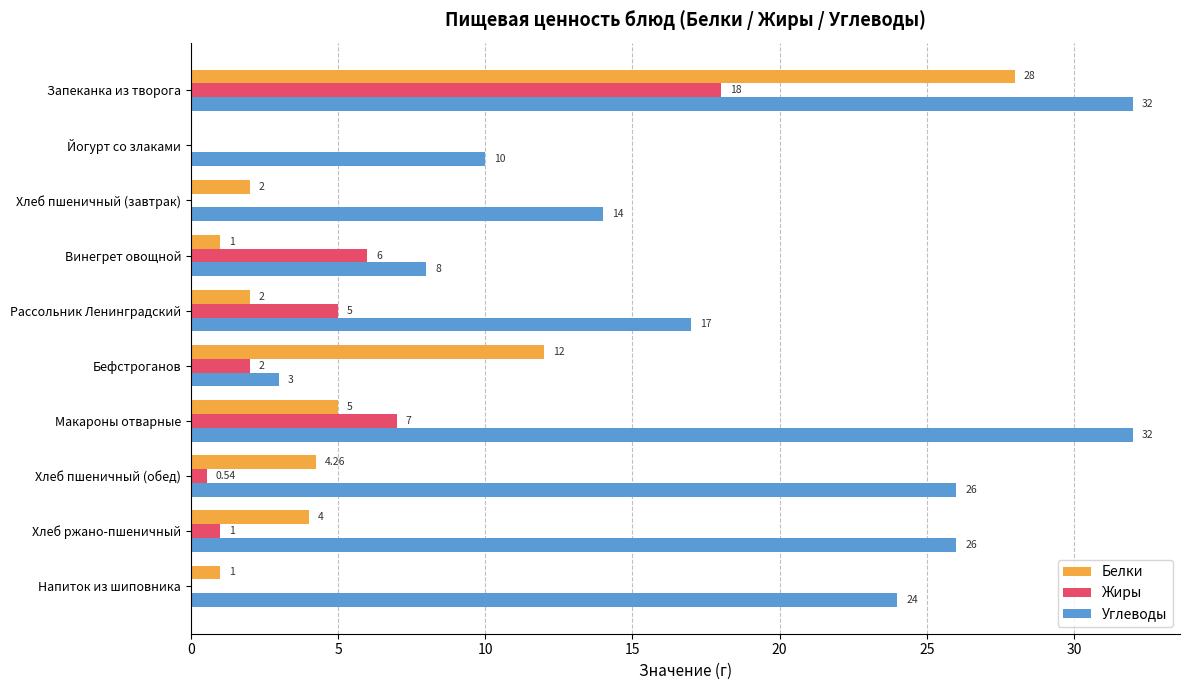

What is the total value across all series at Бефстроганов?

17.0